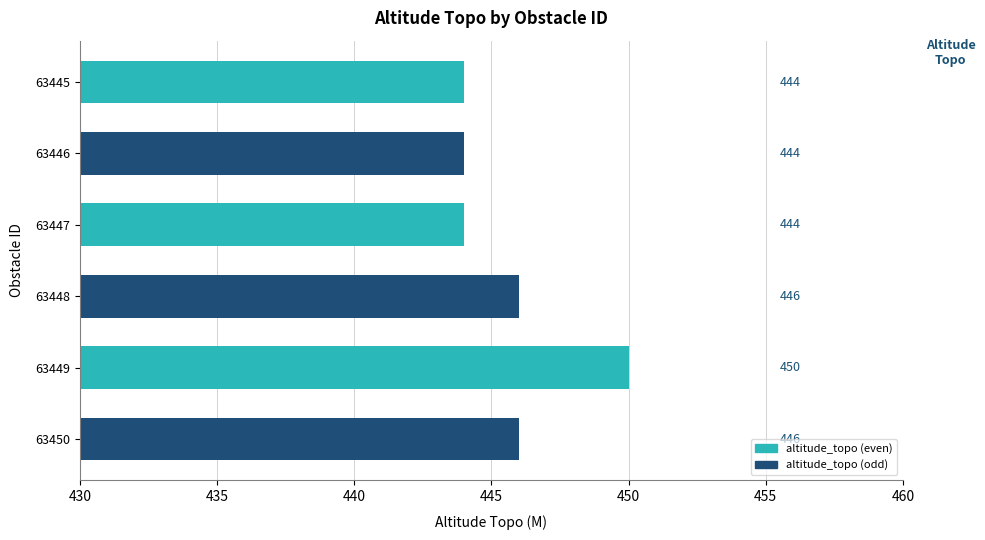

What is the minimum value shown in the chart?

444